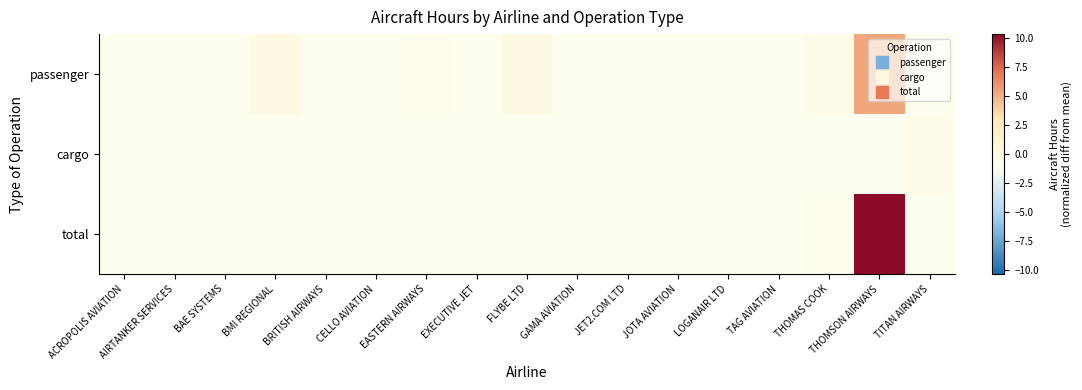

What is the smallest value displayed?

-1.0